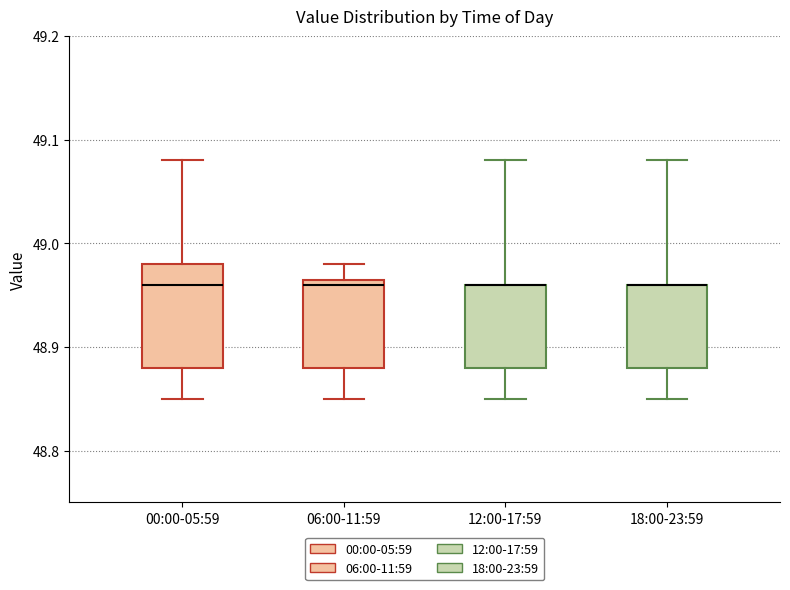

Comparing the boxes themselves (not the whiskers), which one is the tallest?

00:00-05:59